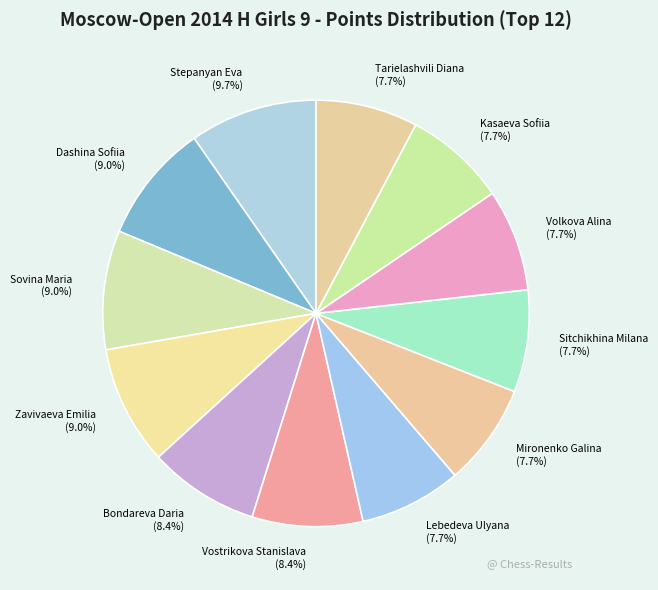

Combined, do Zavivaeva Emilia and Lebedeva Ulyana account for over 50%?

No